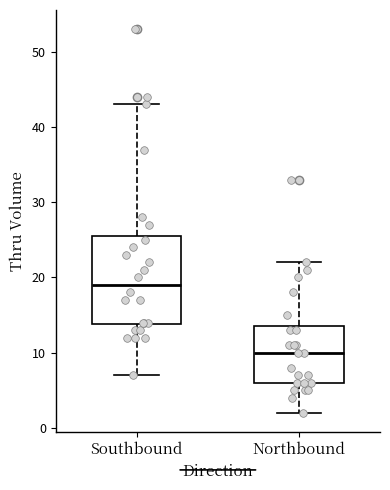

Reading left to right, transcribe this box plot: for each box, give where its median line is, the range the box spans, and where its two whiskers end, as read against the y-axis. The values are not printed on the chart, so give them approximately, as read against the axis.

Southbound: median 19, box 14 to 26, whiskers 7 to 43
Northbound: median 10, box 6 to 14, whiskers 2 to 22